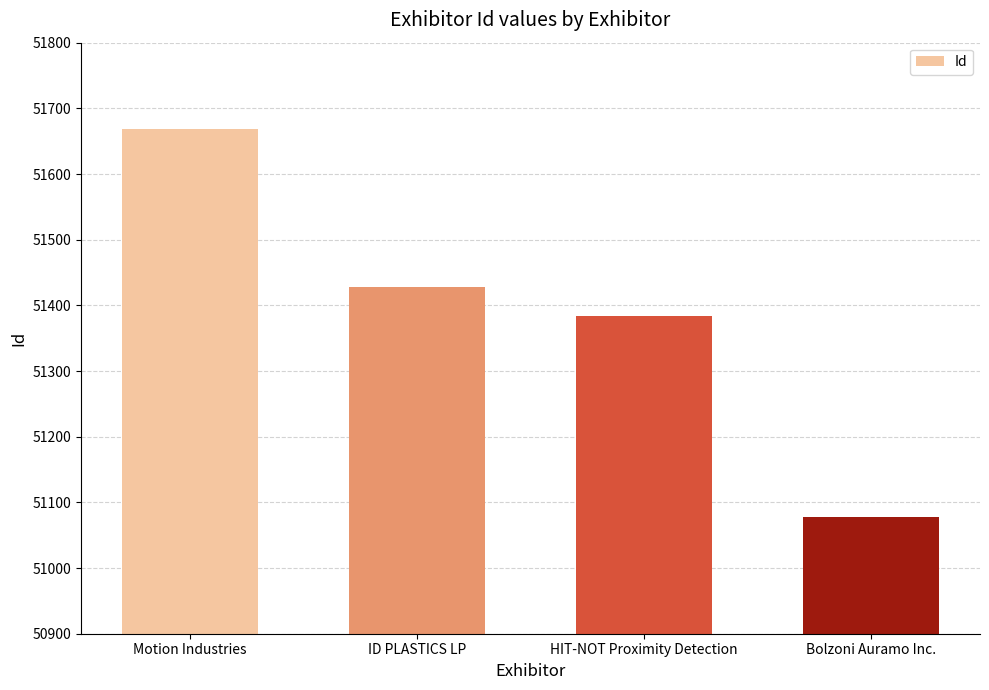

What is the difference between the values at ID PLASTICS LP and Bolzoni Auramo Inc.?

350